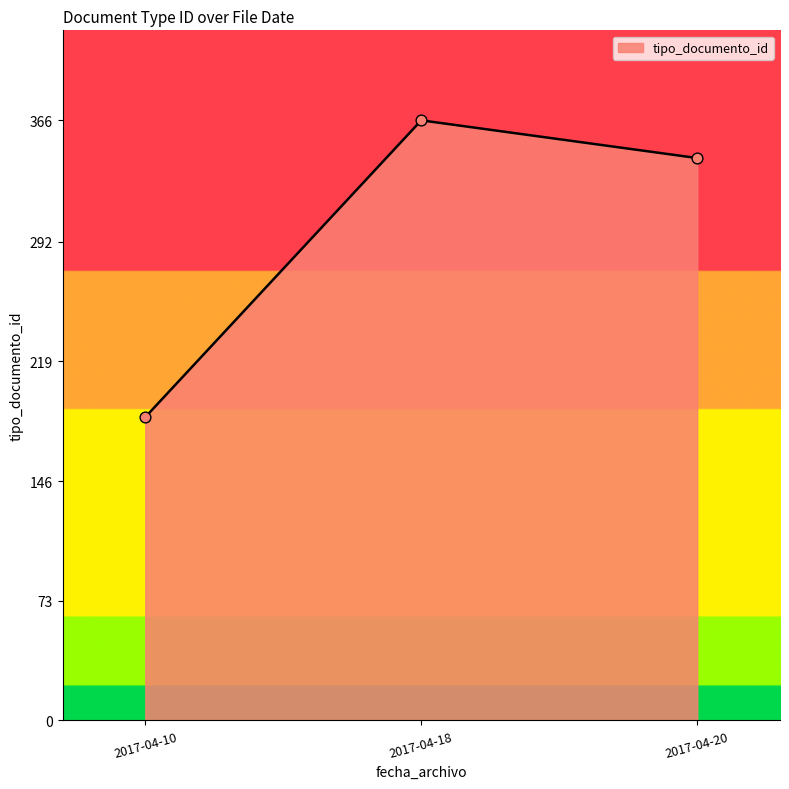

Between 2017-04-20 and 2017-04-10, which is larger?

2017-04-20